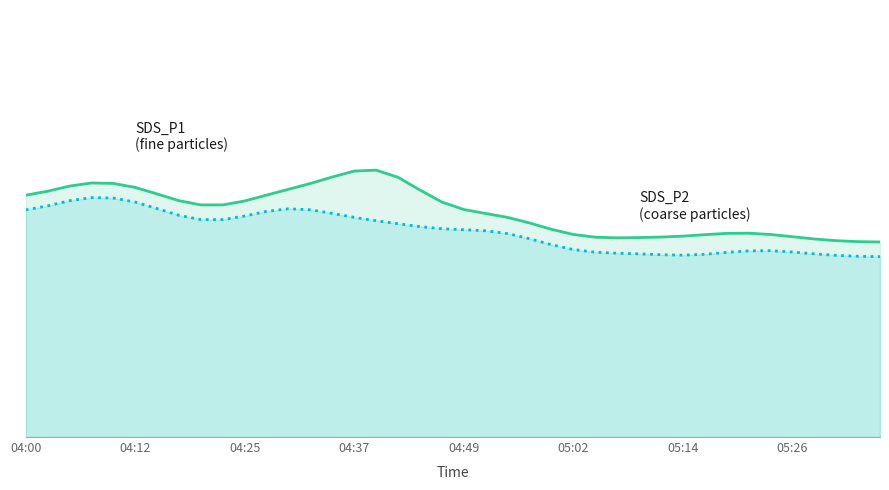

Is it true that SDS_P2 equals 1.2 at 38?

True